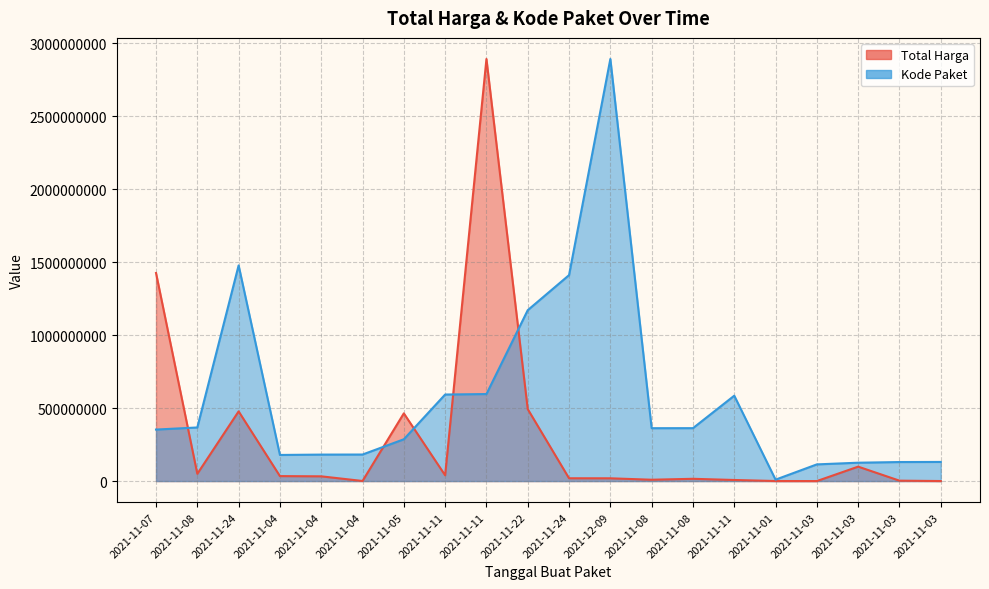

Which has a higher value, 2021-11-04 or 2021-11-03?

2021-11-04